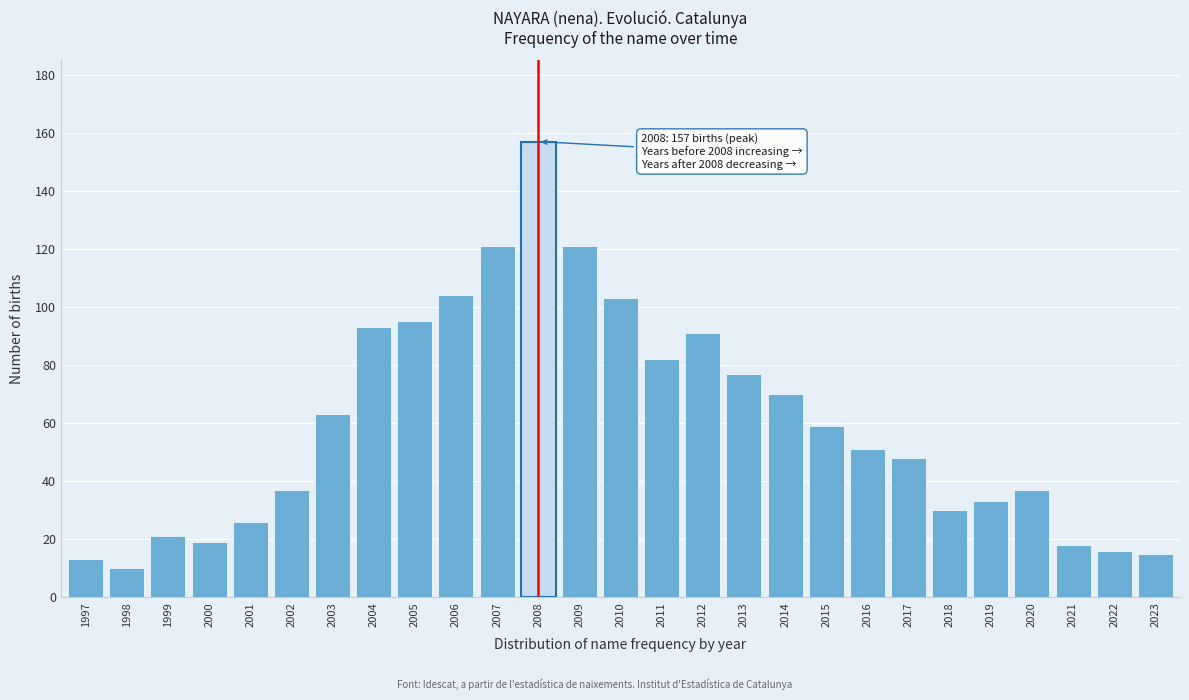

Reading right to left, list all the values displayed in this chart.

15	16	18	37	33	30	48	51	59	70	77	91	82	103	121	157	121	104	95	93	63	37	26	19	21	10	13